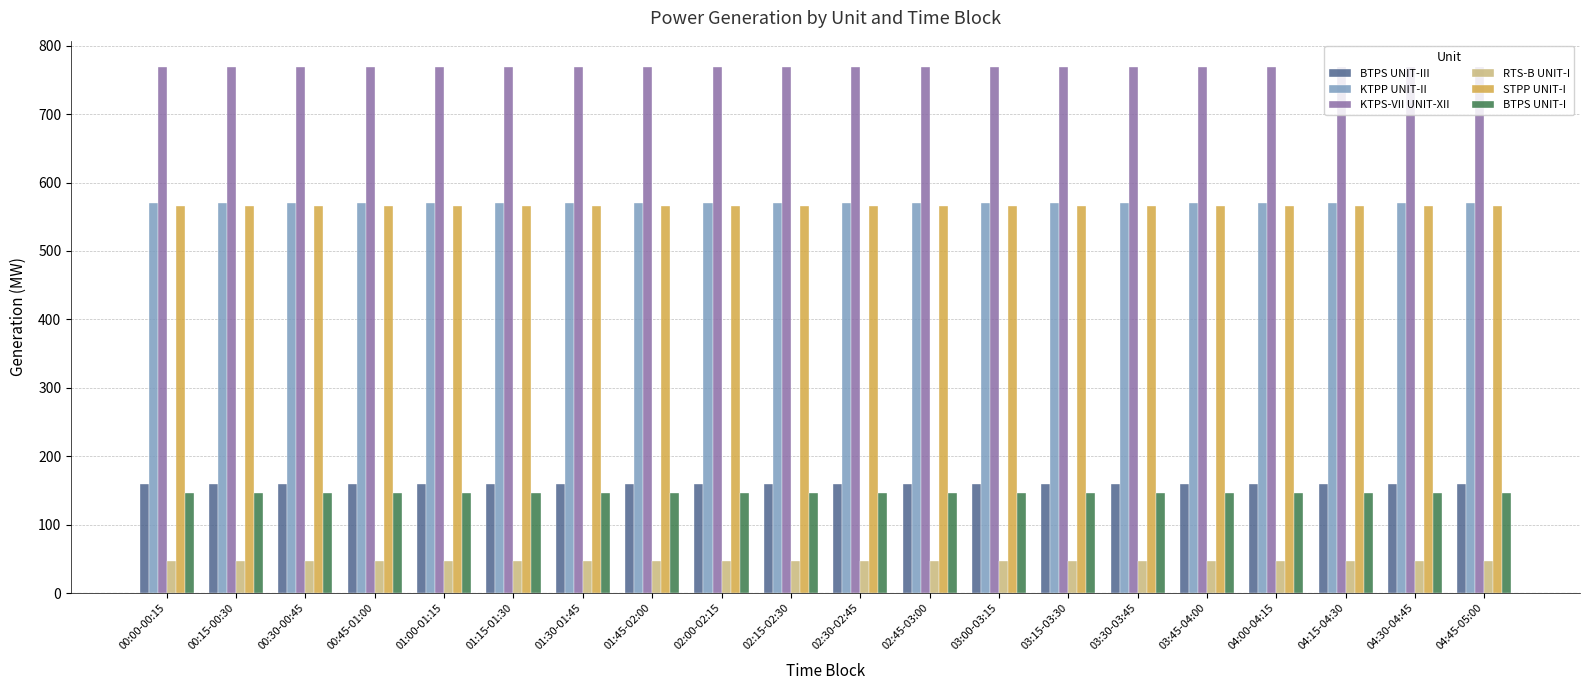

What is the value of the STPP UNIT-I bar at the 12th from the left?

565.5